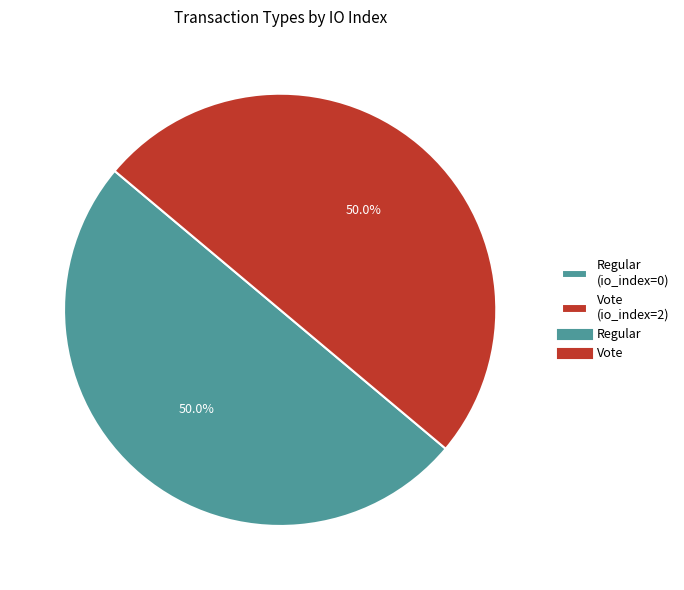

Approximately how many times larger is the value at Regular (io_index=0) compared to Vote (io_index=2)?

1.0